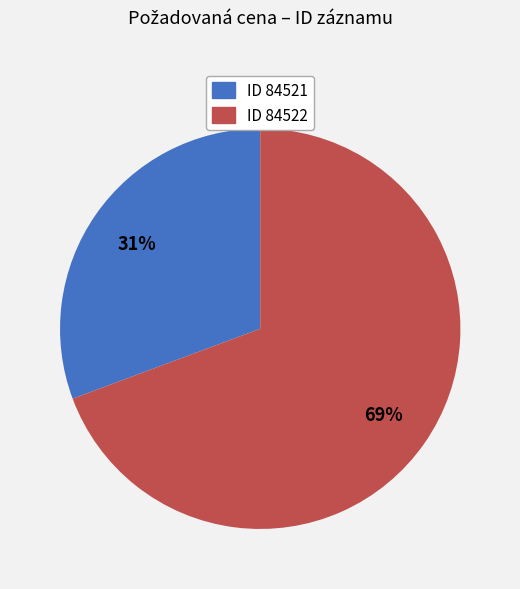

To the nearest percent, what is the average slice percentage?

50%